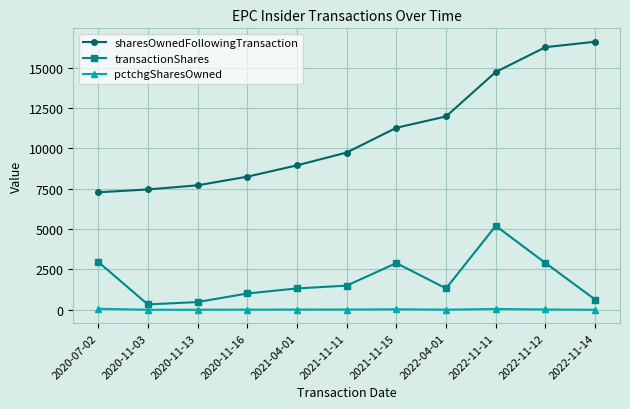

What is the sum of the pctchgSharesOwned values at 2020-07-02 and 2021-11-15?

104